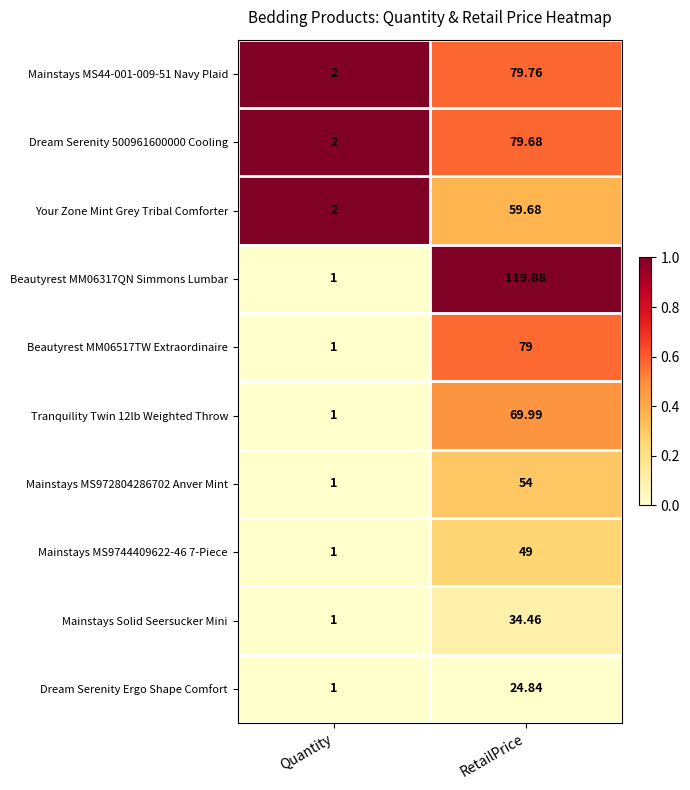

At which category does the chart reach its minimum across all series?

Quantity